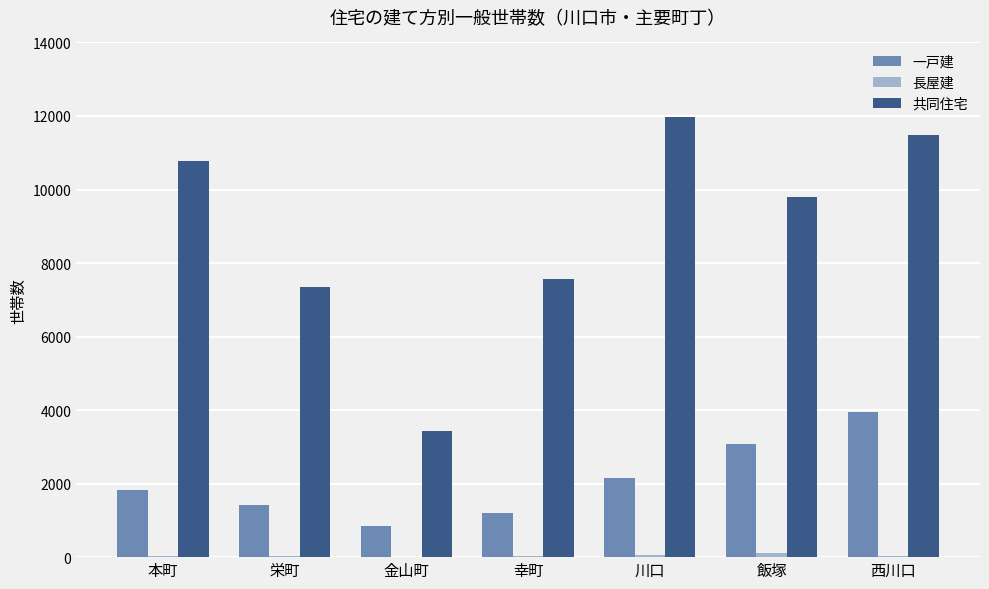

Where is 一戸建 nearest to the value 2386?

川口